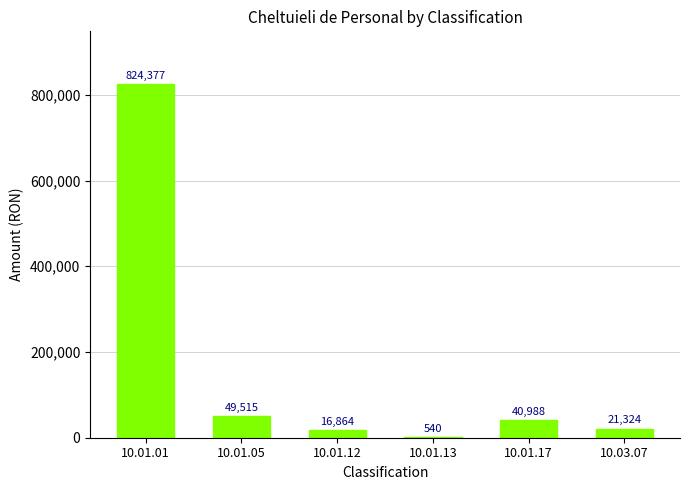

Reading left to right, extract all data points from this chart.

824377	49515	16864	540	40988	21324